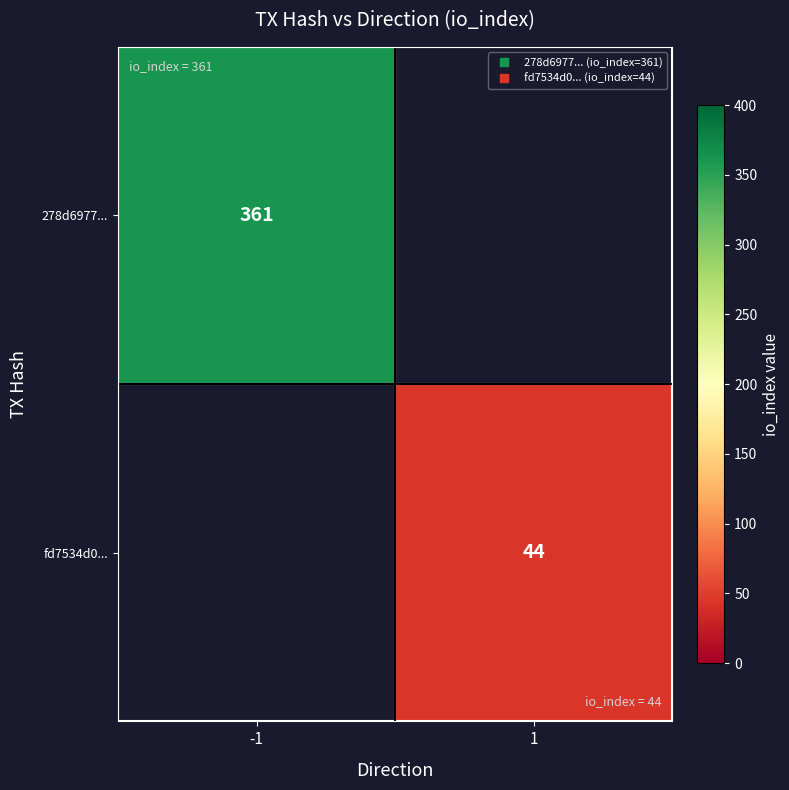

What is the smallest value displayed?

44.0